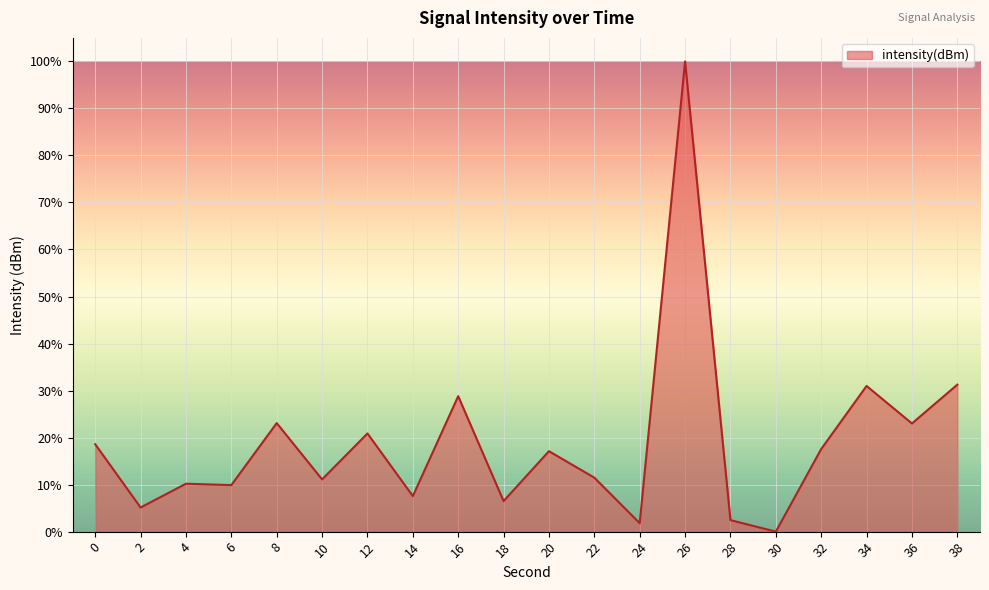

Which category has the highest value across all series?

26